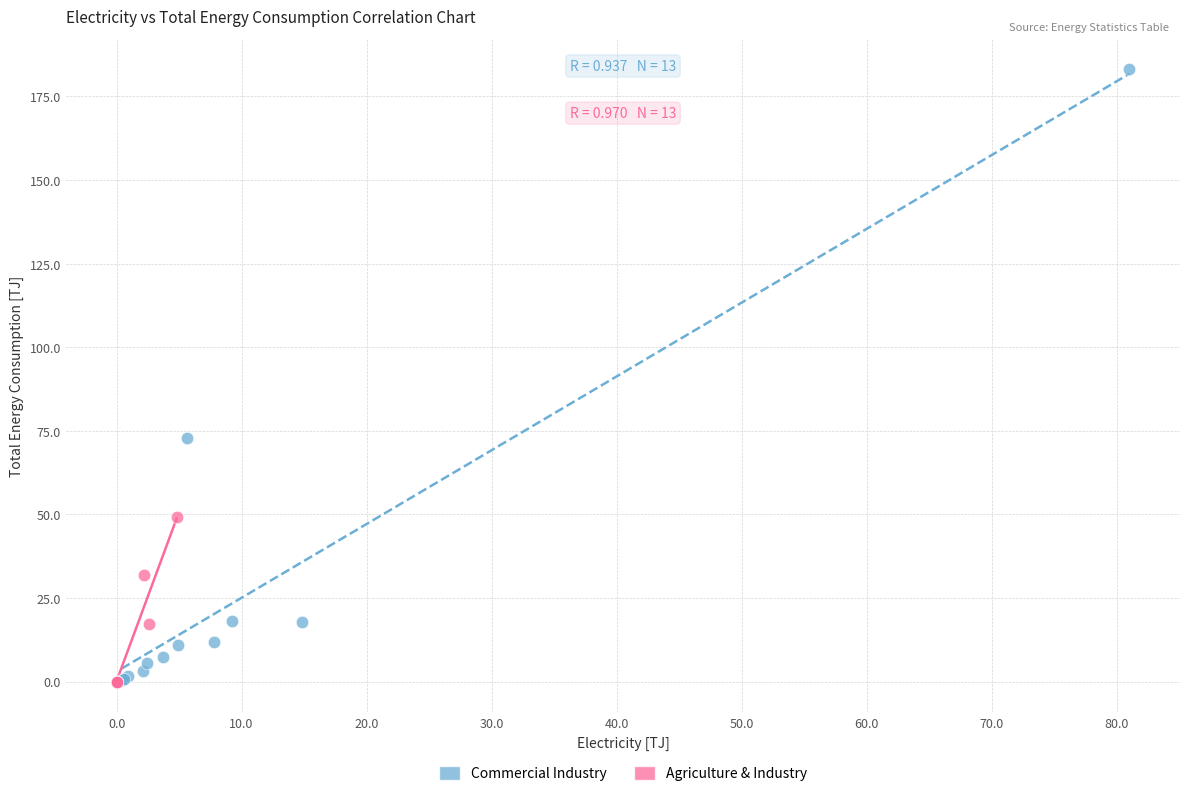

Which series has the widest spread of Y values?

Commercial Industry